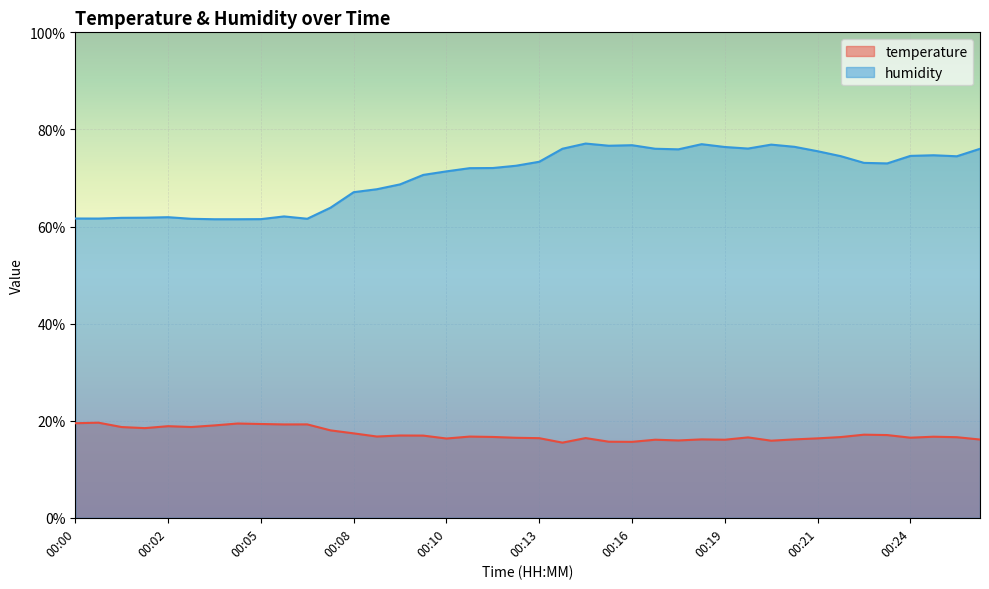

Where is temperature nearest to the value 17?

00:23